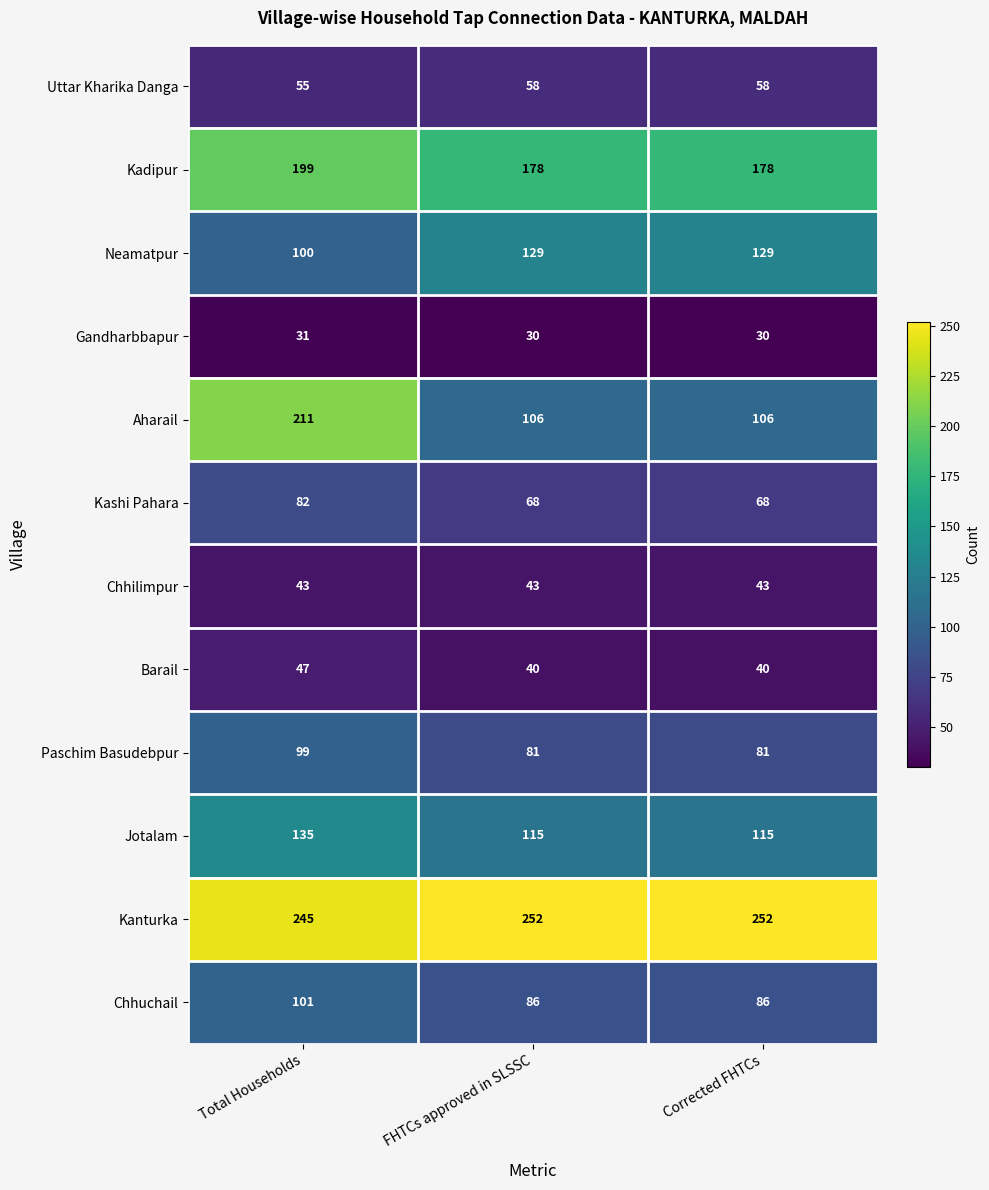

True or false: Paschim Basudebpur has a value of 81 at Corrected FHTCs.

True